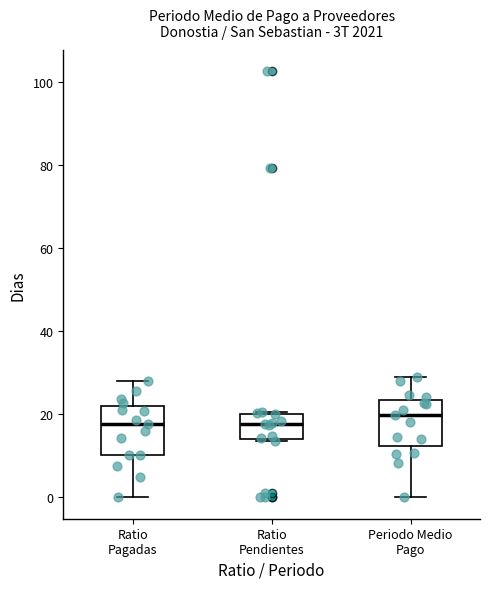

Reading left to right, read every box against the y-axis: the position of its median line, the range the box covers, and the ends of its whiskers. The values are not printed on the chart, so give them approximately, as read against the axis.

Ratio Pagadas: median 18, box 10 to 22, whiskers 0 to 28
Ratio Pendientes: median 18, box 14 to 20, whiskers 14 to 20
Periodo Medio Pago: median 20, box 12 to 24, whiskers 0 to 28